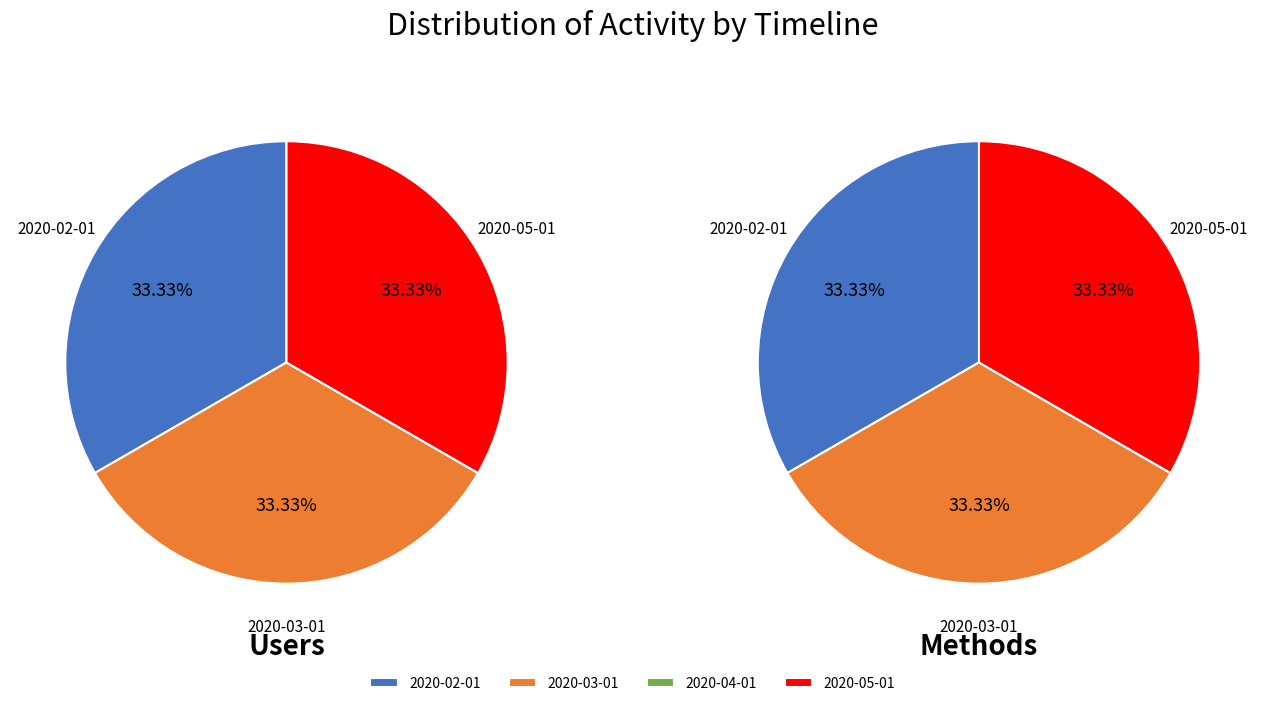

Do 2020-05-01 and 2020-03-01 together represent more than half of the pie?

Yes